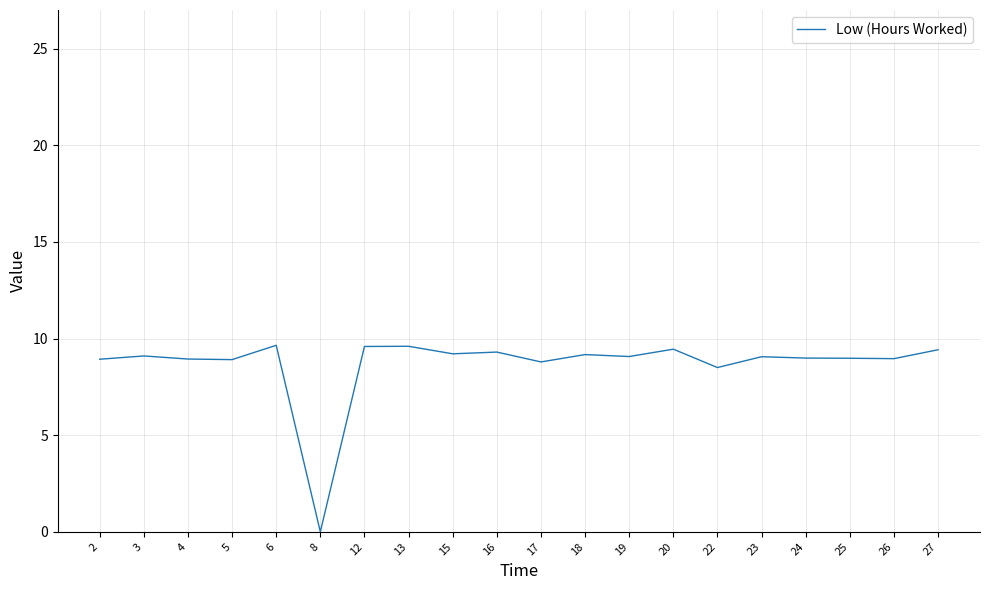

What is the approximate value at 2?

8.9